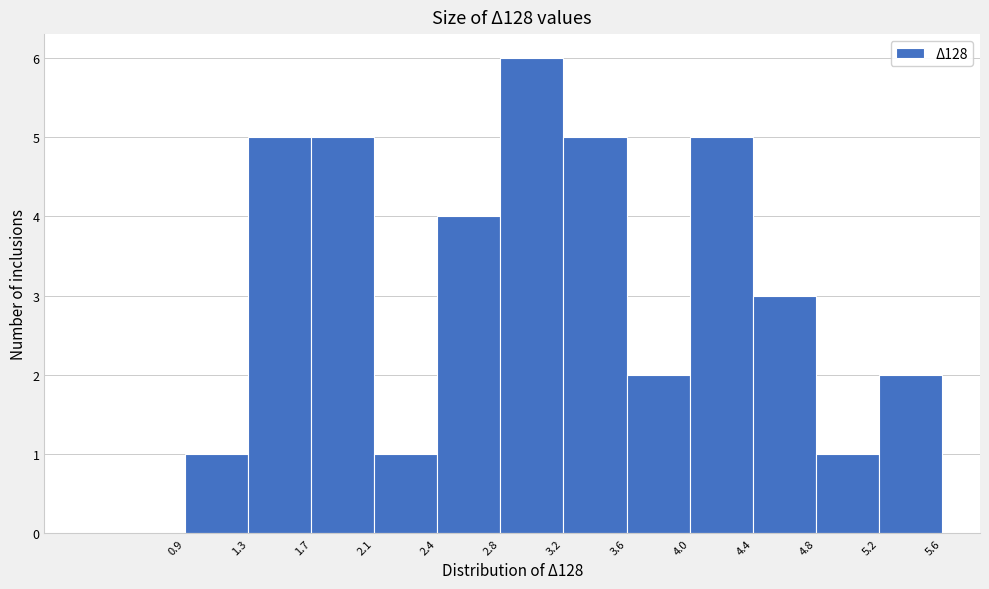

Reading left to right, list every bar in this chart as the range it spans on the x-axis followed by its height. The values are not printed on the chart, so give them approximately, as read against the axis.

0.9 to 1.3: 1
1.3 to 1.7: 5
1.7 to 2.1: 5
2.1 to 2.4: 1
2.4 to 2.8: 4
2.8 to 3.2: 6
3.2 to 3.6: 5
3.6 to 4.0: 2
4.0 to 4.4: 5
4.4 to 4.8: 3
4.8 to 5.2: 1
5.2 to 5.6: 2